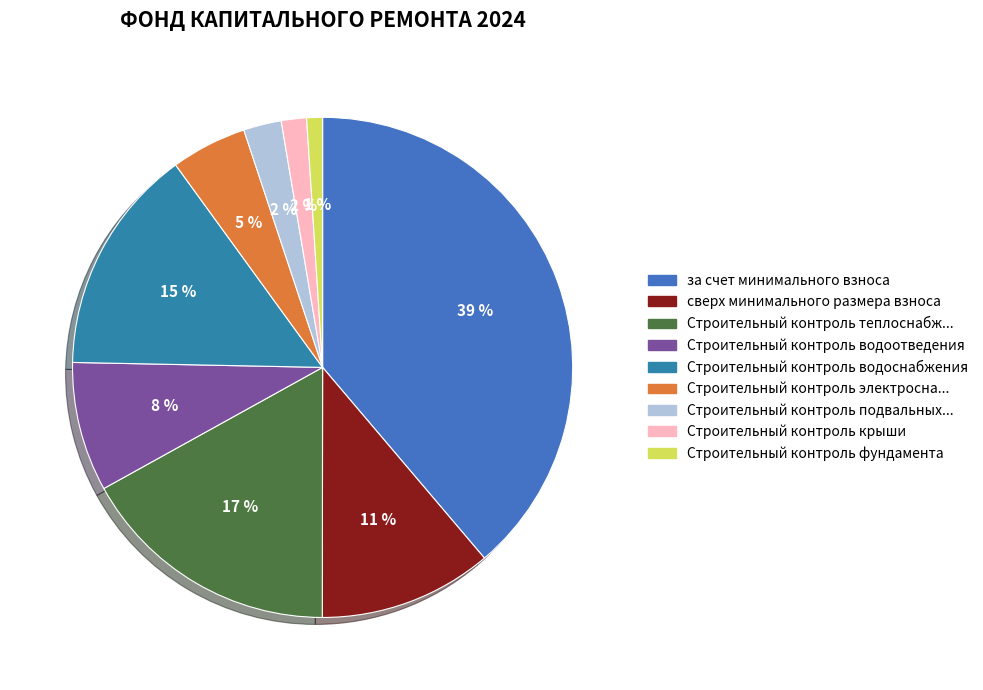

How many slices are in this pie chart?

9